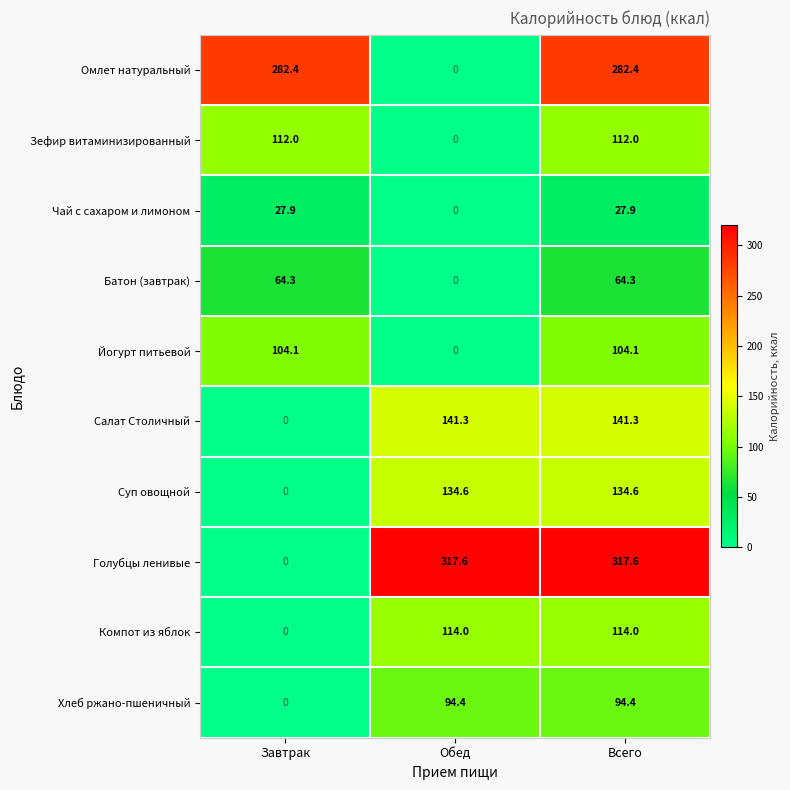

Which category has the lowest value in the Зефир витаминизированный series?

Обед